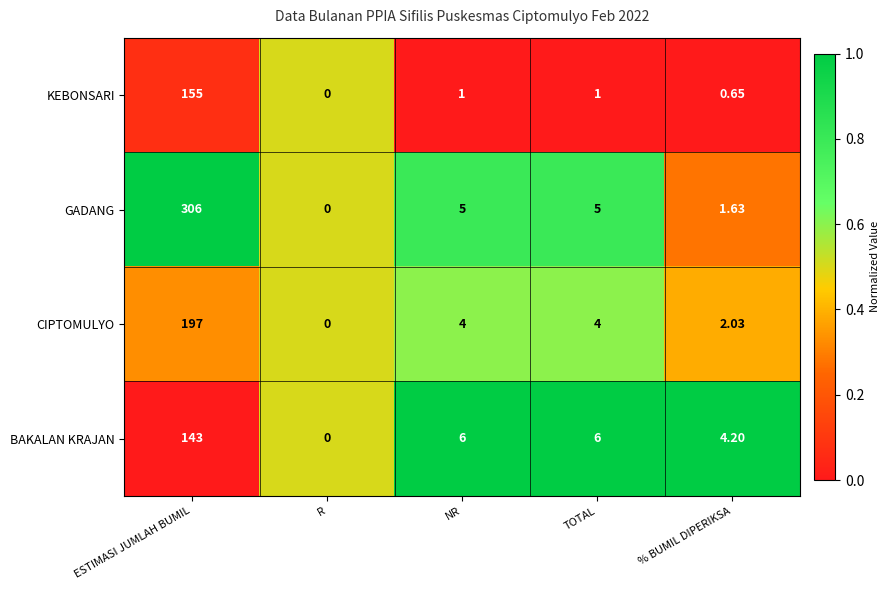

List the series in order of their peak value, highest first.

GADANG, CIPTOMULYO, KEBONSARI, BAKALAN KRAJAN